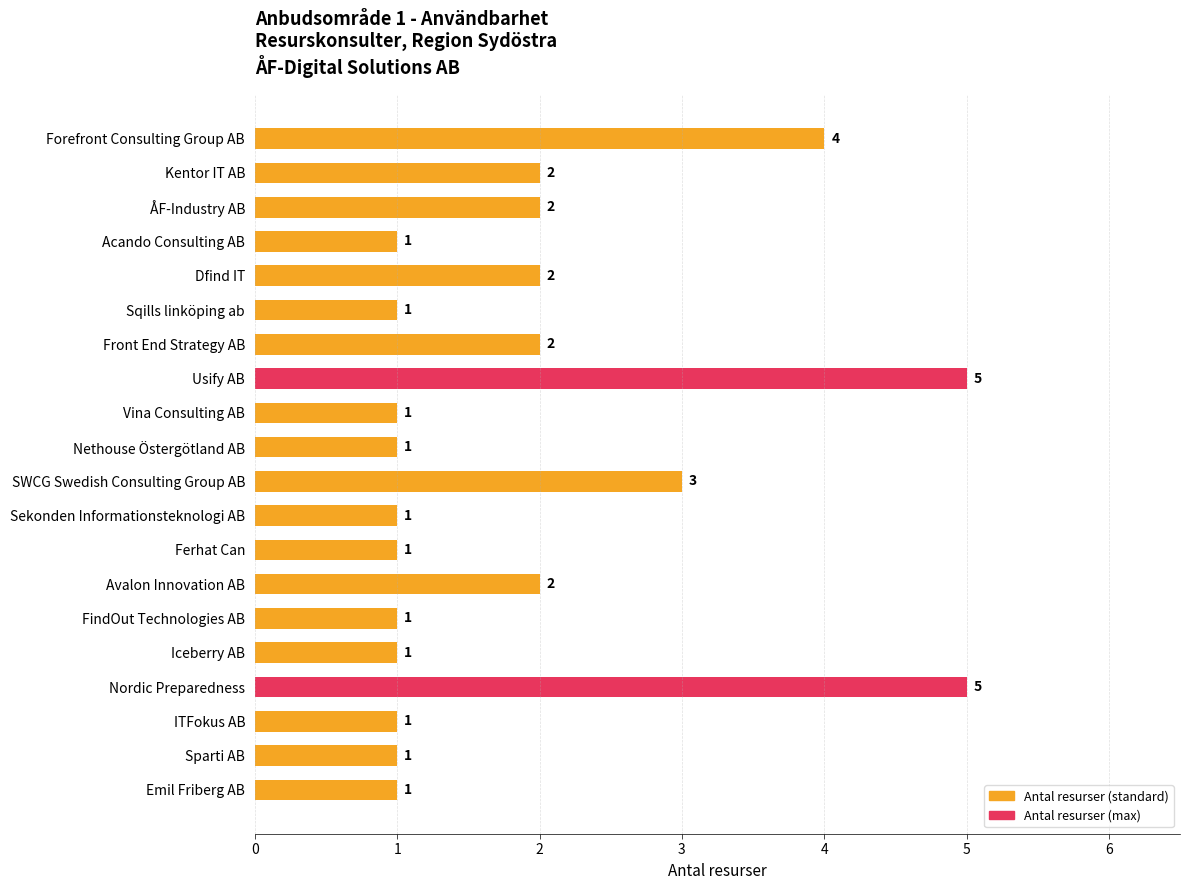

At which label is the value closest to 3?

SWCG Swedish Consulting Group AB